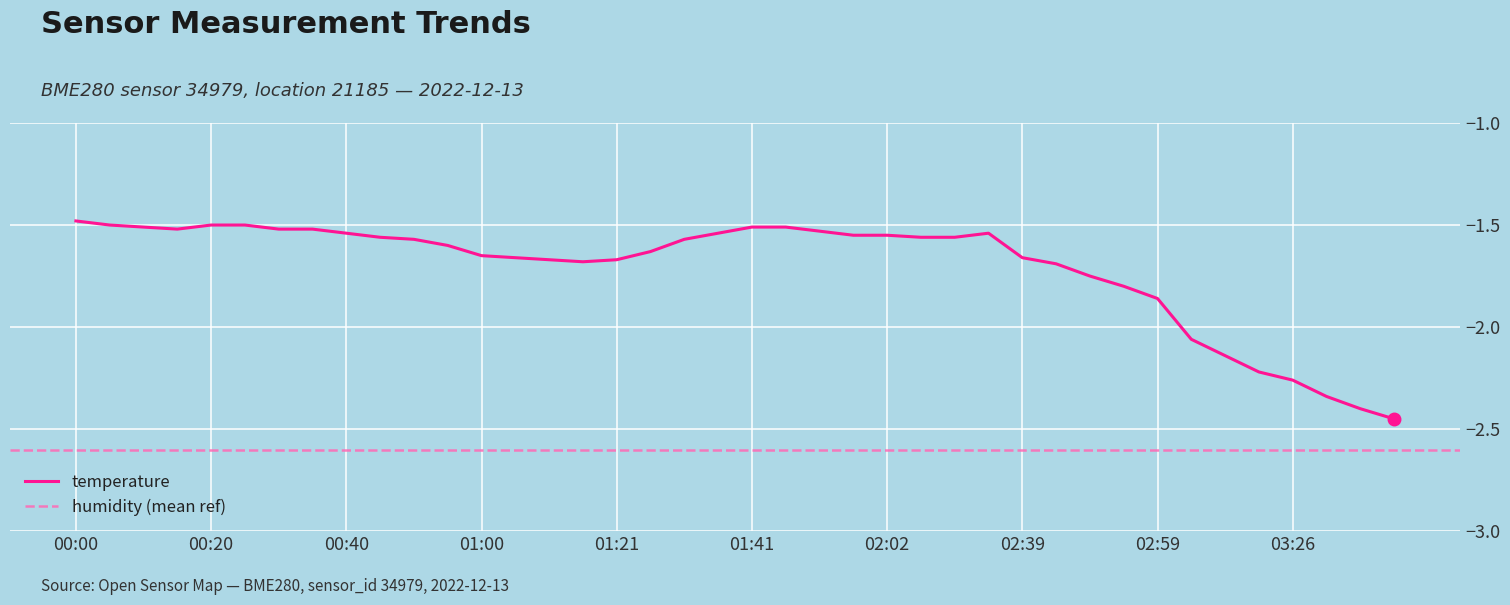

What is the average value?

-1.7